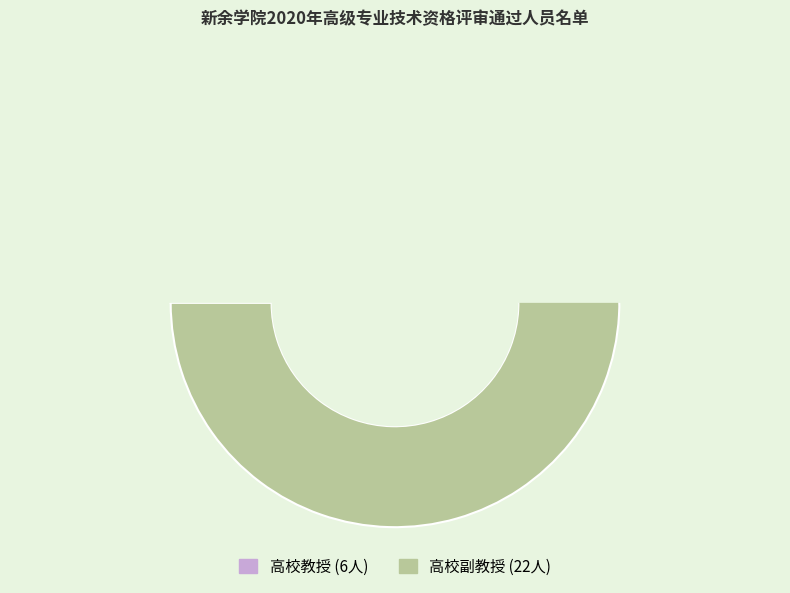

How many slices are in this pie chart?

2